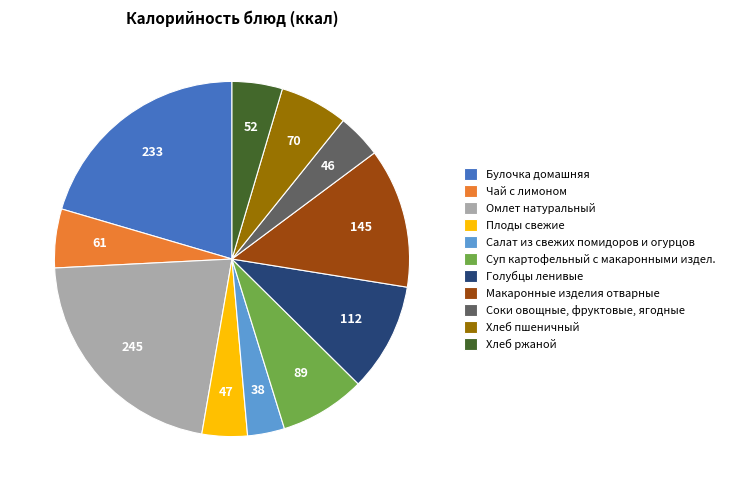

What is the largest slice in the pie chart?

Омлет натуральный